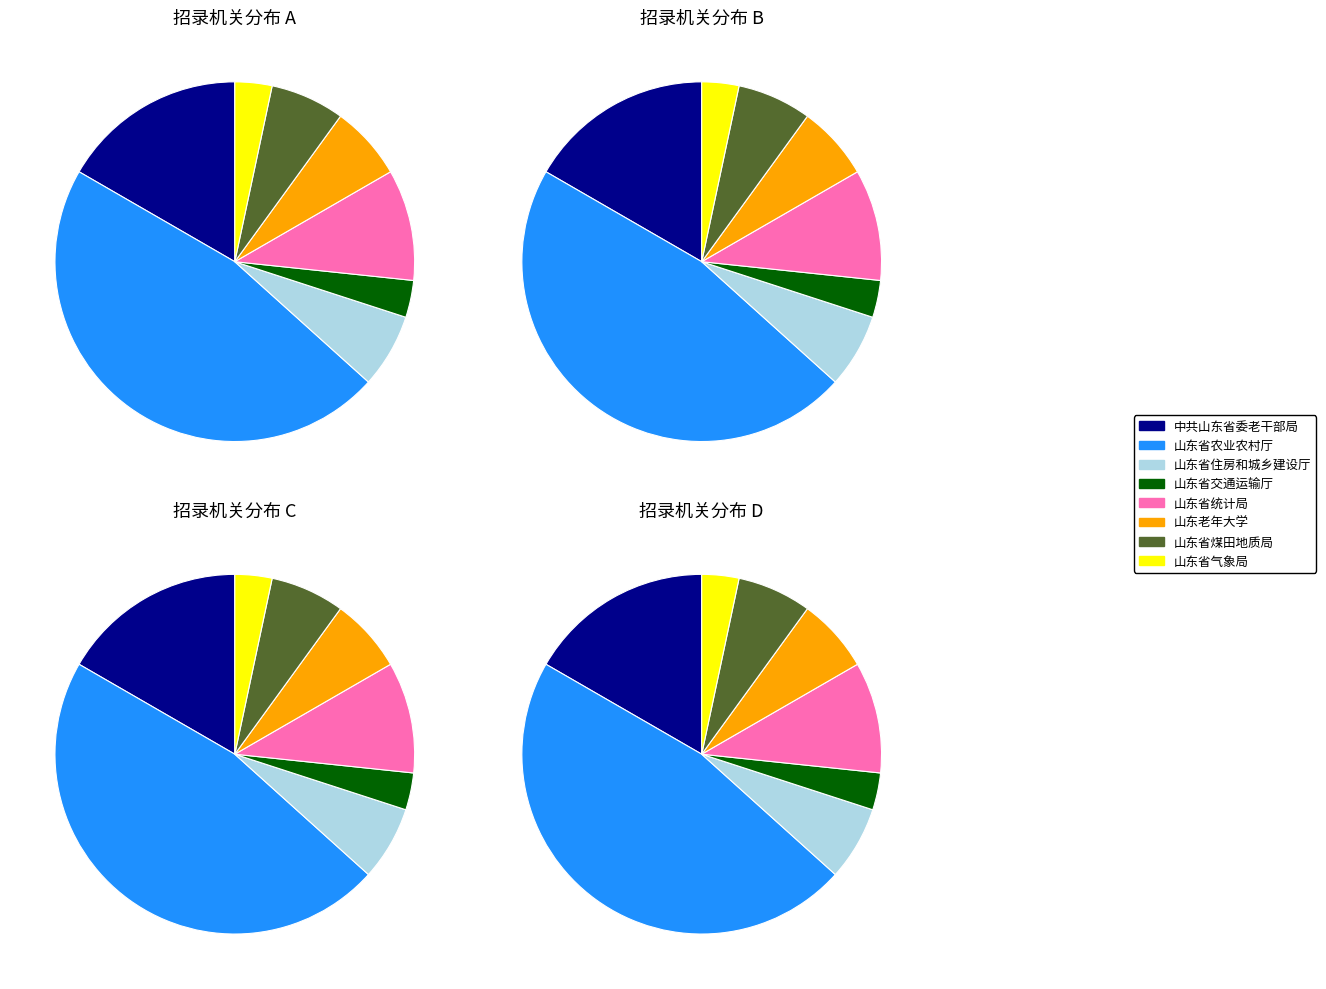

To the nearest percent, what portion does 山东省住房和城乡建设厅 represent?

7%